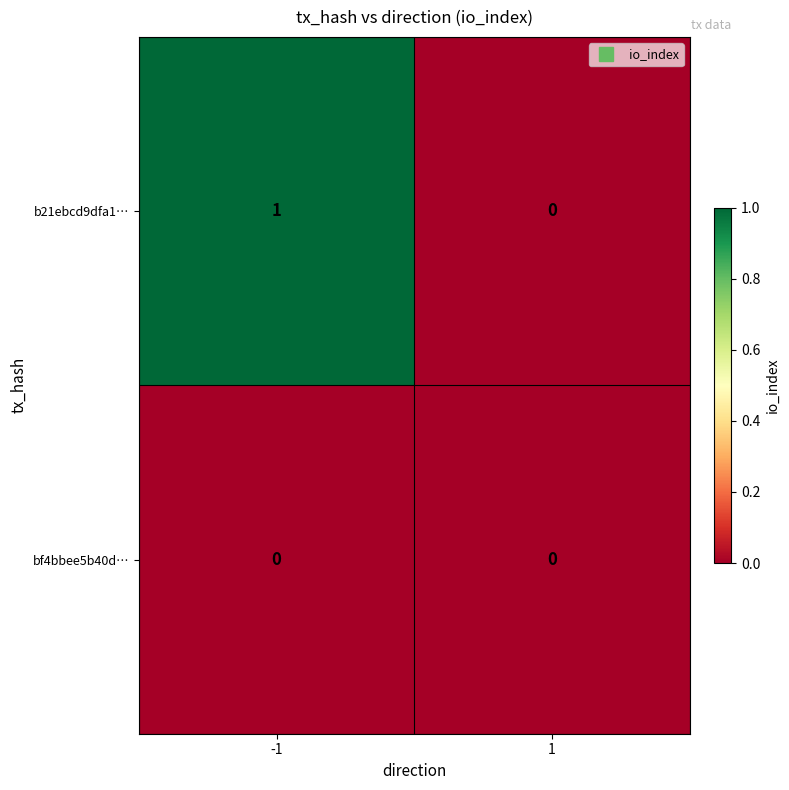

Reading right to left, list all the values displayed in this chart.

b21ebcd9dfa1…: 1=0	-1=1
bf4bbee5b40d…: 1=0	-1=0